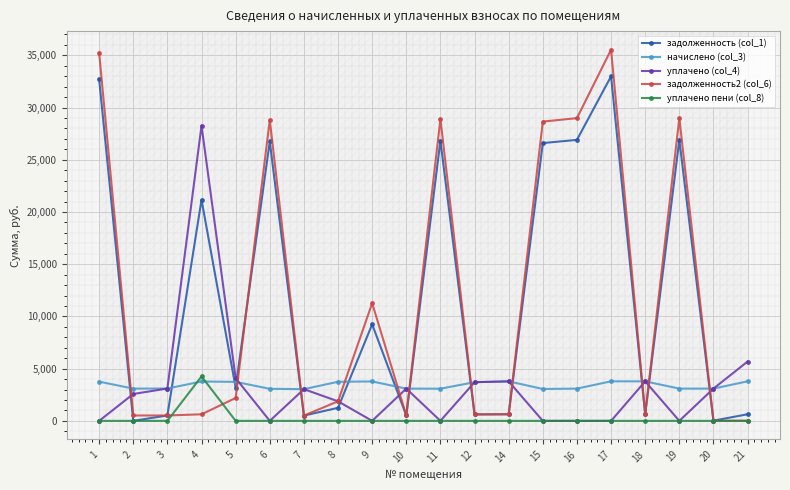

Count the number of categories in the chart.

20